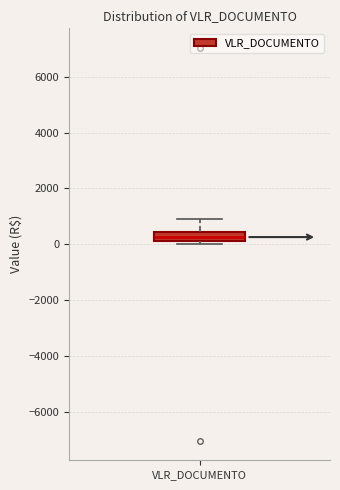

Where does the upper whisker of the box for VLR_DOCUMENTO end on the y-axis? The values are not printed on the chart, so give them approximately, as read against the axis.

800